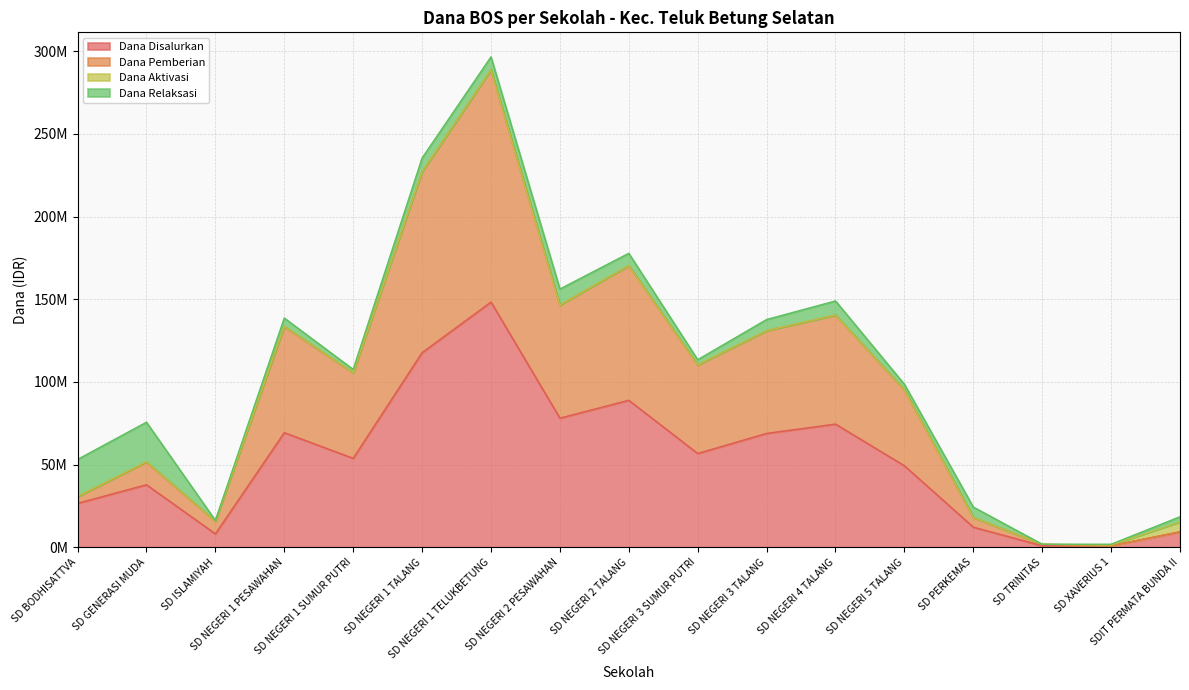

What is the smallest value displayed?

900000